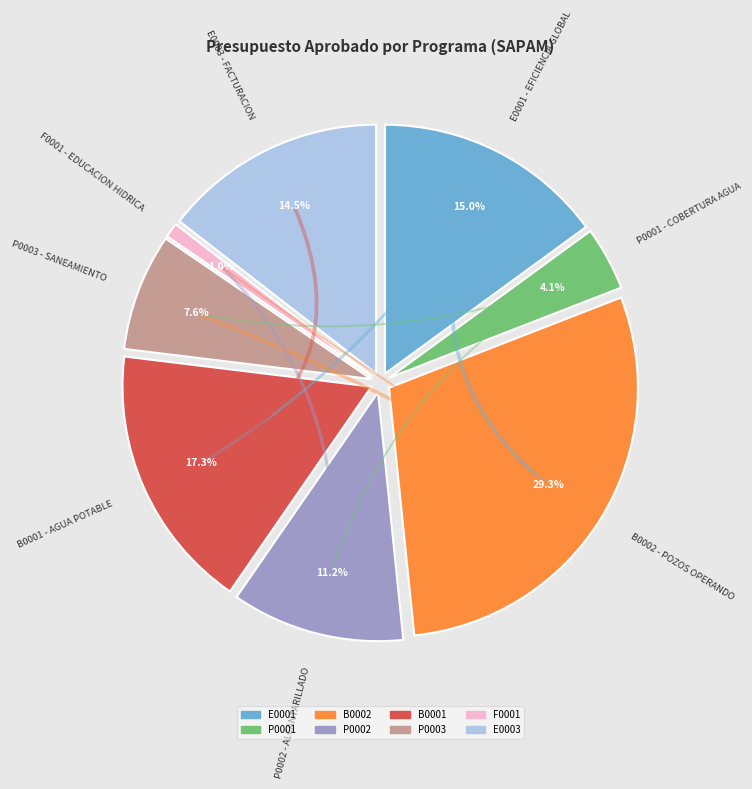

Does any single category account for the majority?

No